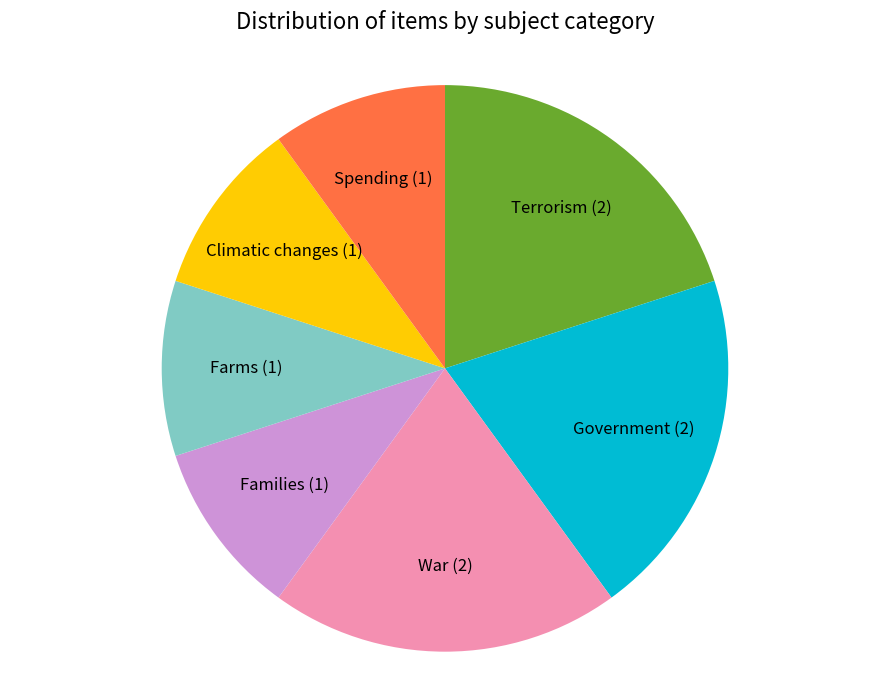

How many slices are in this pie chart?

7